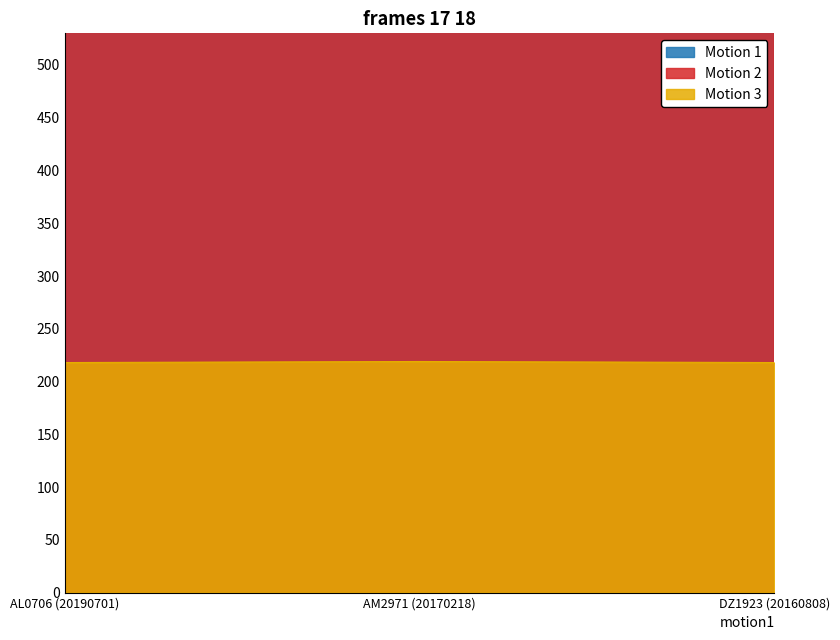

The value of Motion 3 at DZ1923 (20160808) is 342. True or false?

False